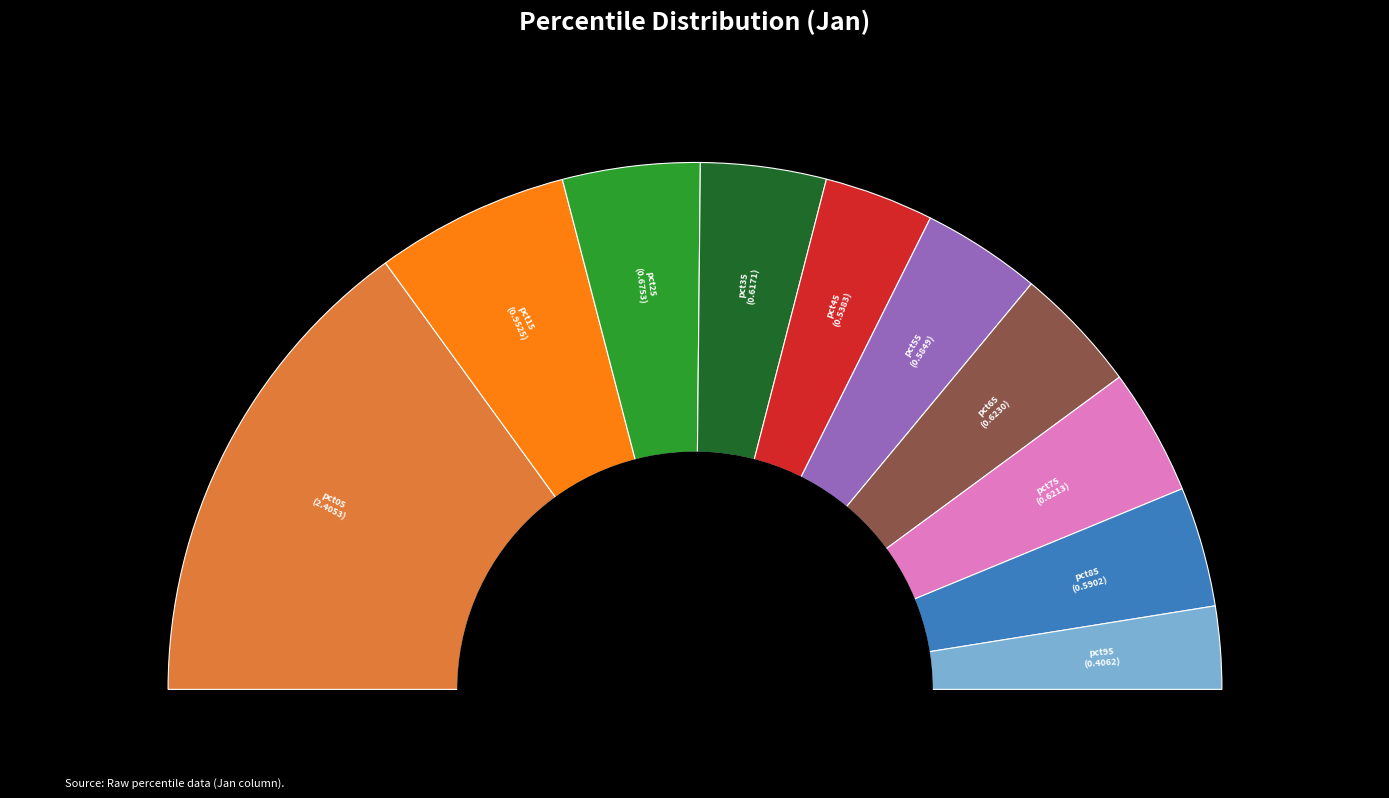

To the nearest percent, what is the combined percentage of pct45 and pct85?

14%